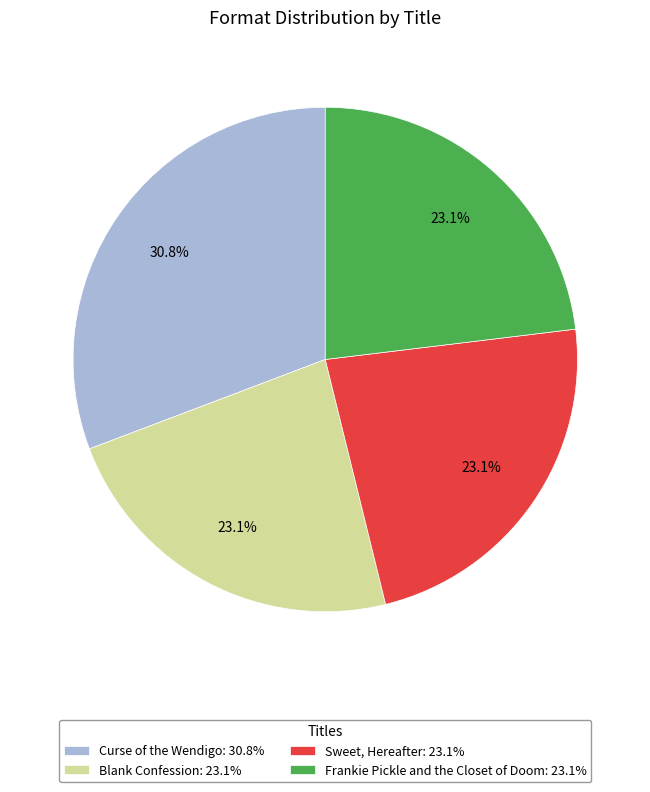

What percentage is the Frankie Pickle and the Closet of Doom slice, to the nearest percent?

23%